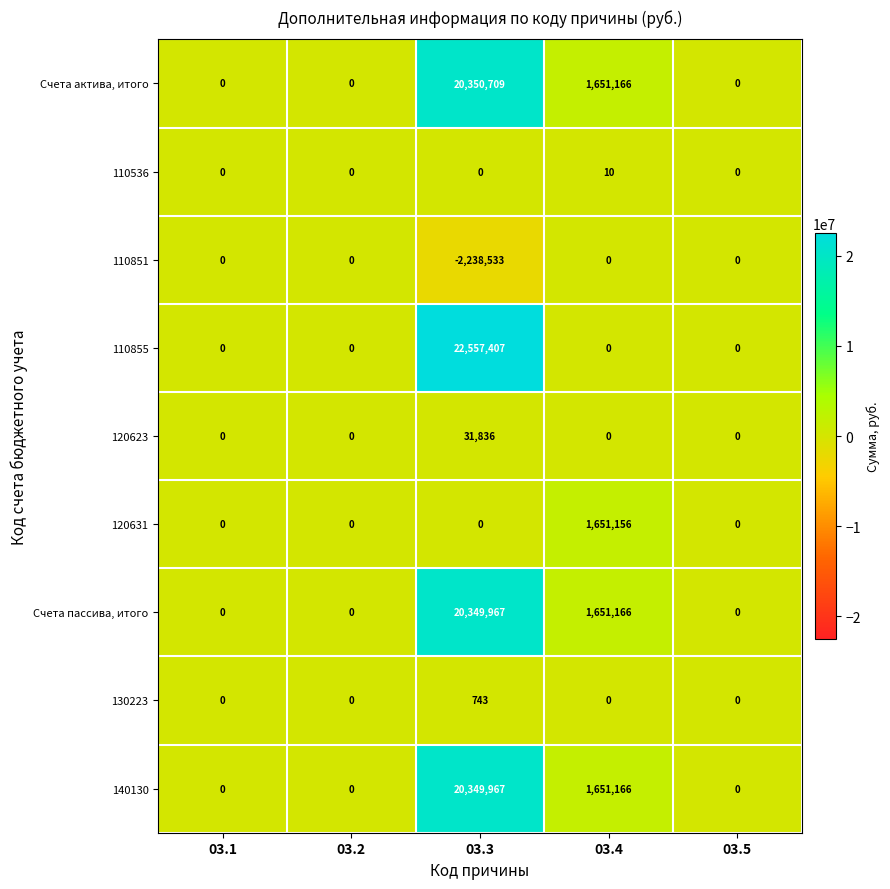

The value of 120623 at 03.4 is 18504. True or false?

False